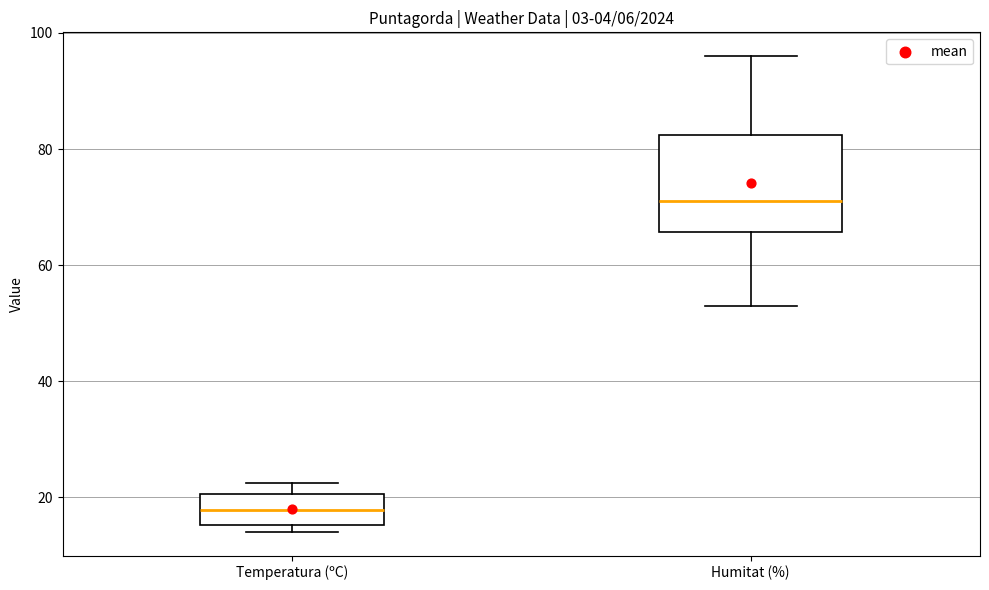

Where is the lower edge of the box for Humitat (%) on the y-axis? The values are not printed on the chart, so give them approximately, as read against the axis.

66